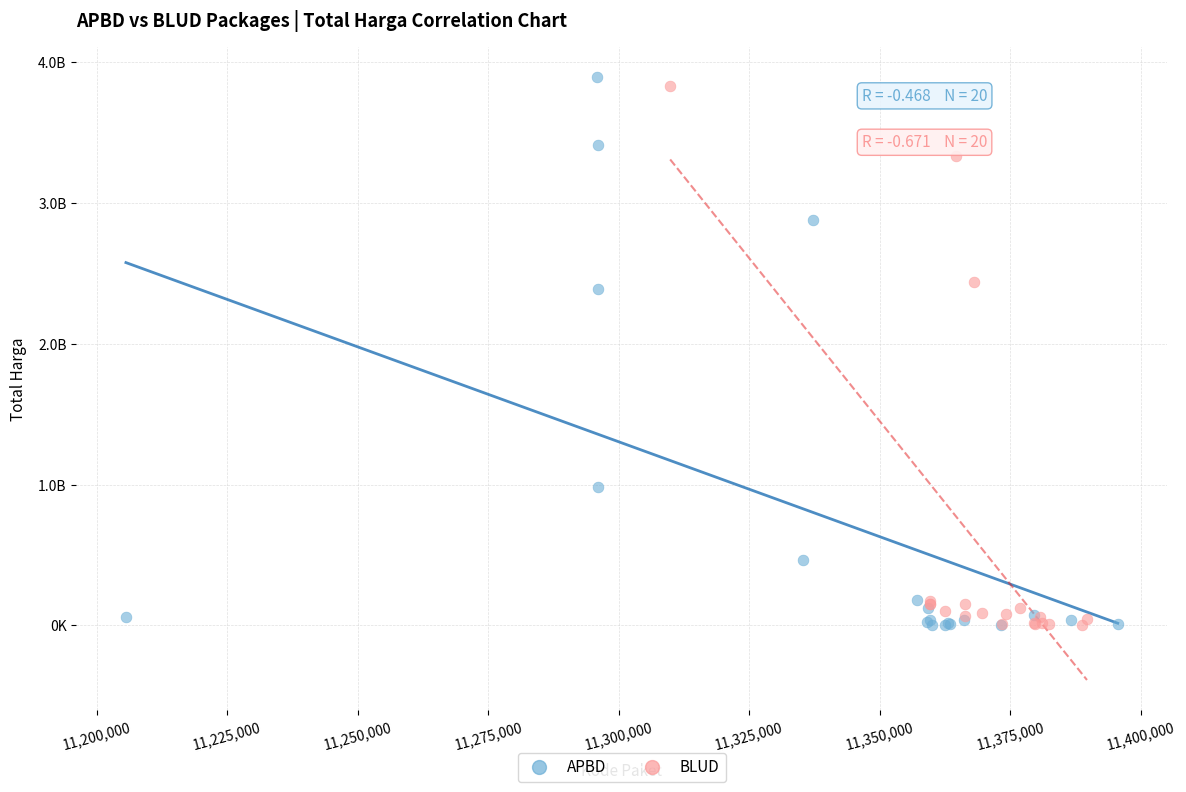

Which series has the widest spread of Y values?

APBD